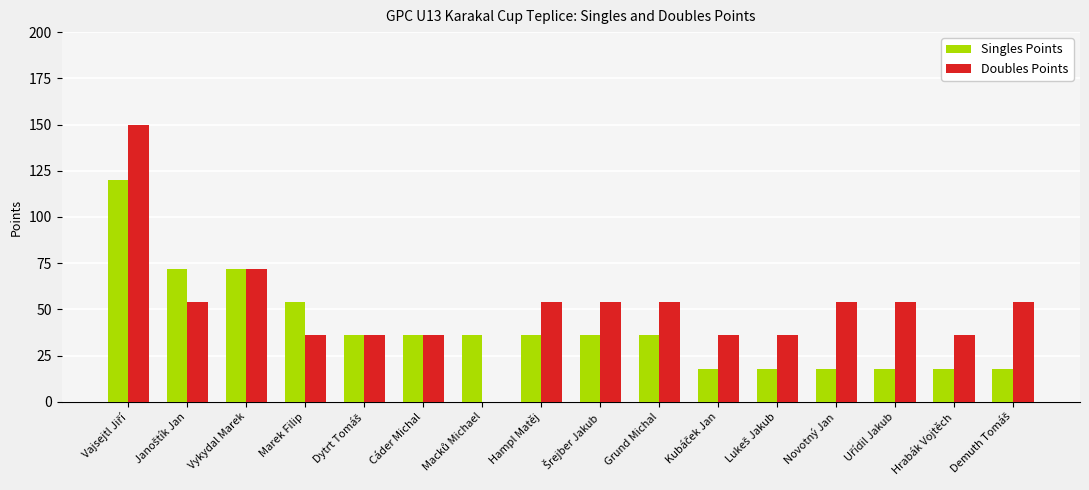

Are the bars grouped side by side (vs. stacked)?

Yes